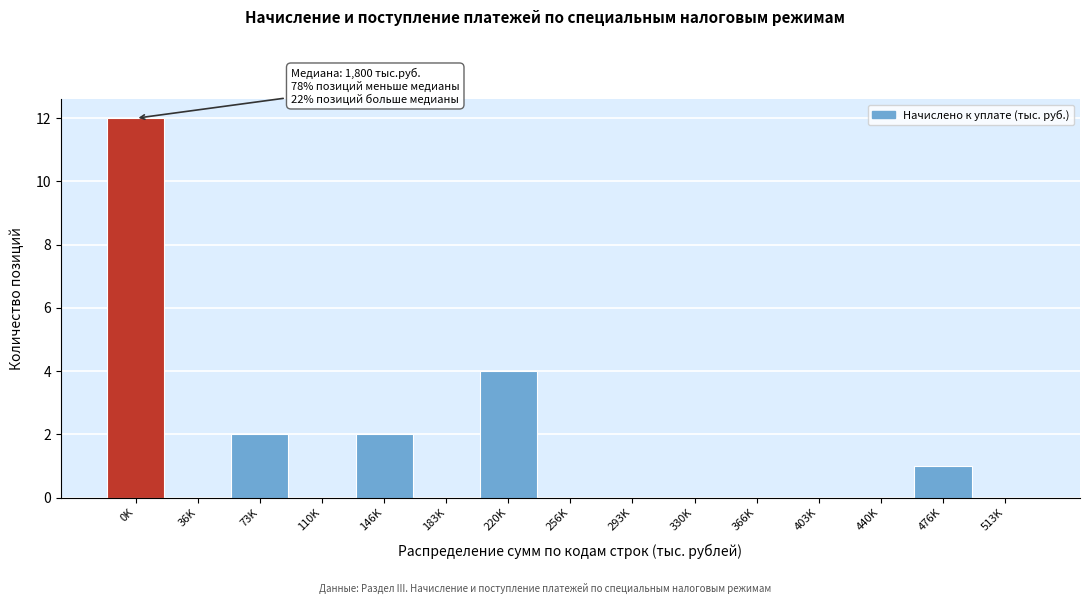

Reading right to left, list all the values displayed in this chart.

513K=0	476K=1	440K=0	403K=0	366K=0	330K=0	293K=0	256K=0	220K=4	183K=0	146K=2	110K=0	73K=2	36K=0	0K=12